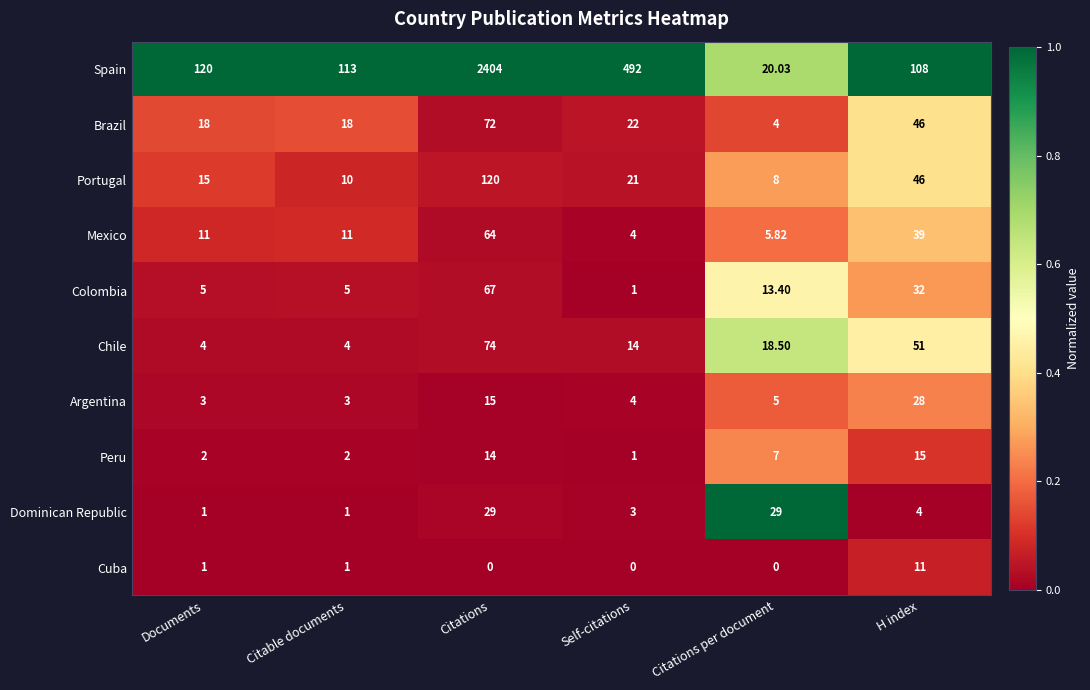

At which label is Colombia closest to 34?

H index